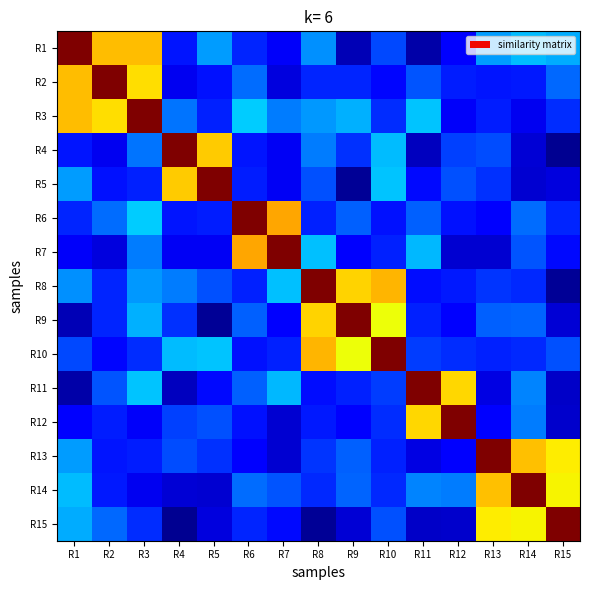

List the series in order of their peak value, lowest first.

R1, R2, R3, R4, R5, R6, R7, R8, R9, R10, R11, R12, R13, R14, R15